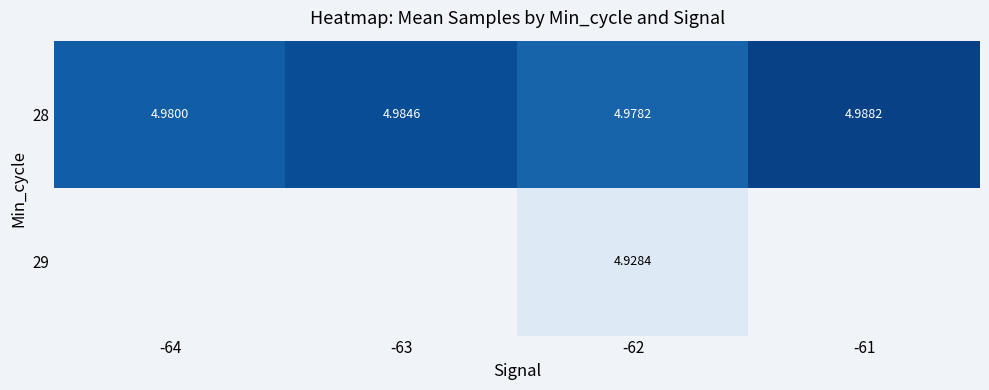

At which category is the sum across all series the highest?

-62